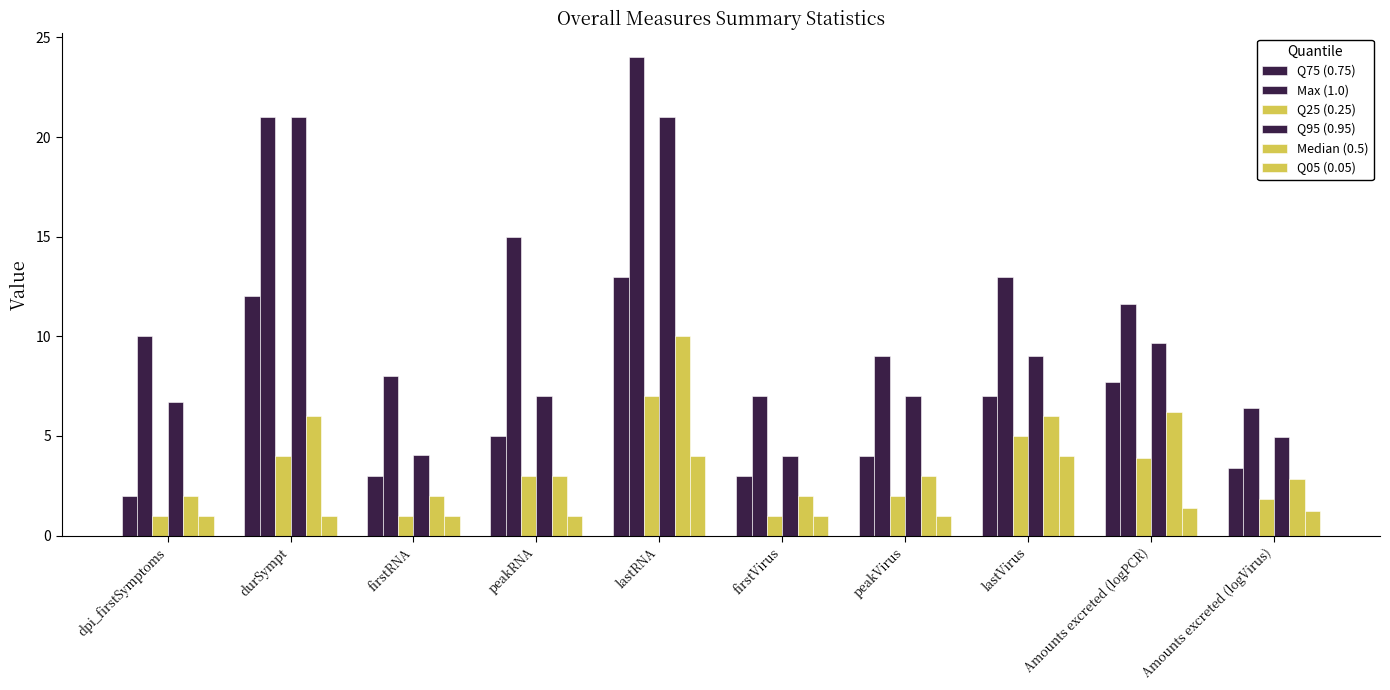

What is the difference between the Max (1.0) values at firstRNA and durSympt?

13.0